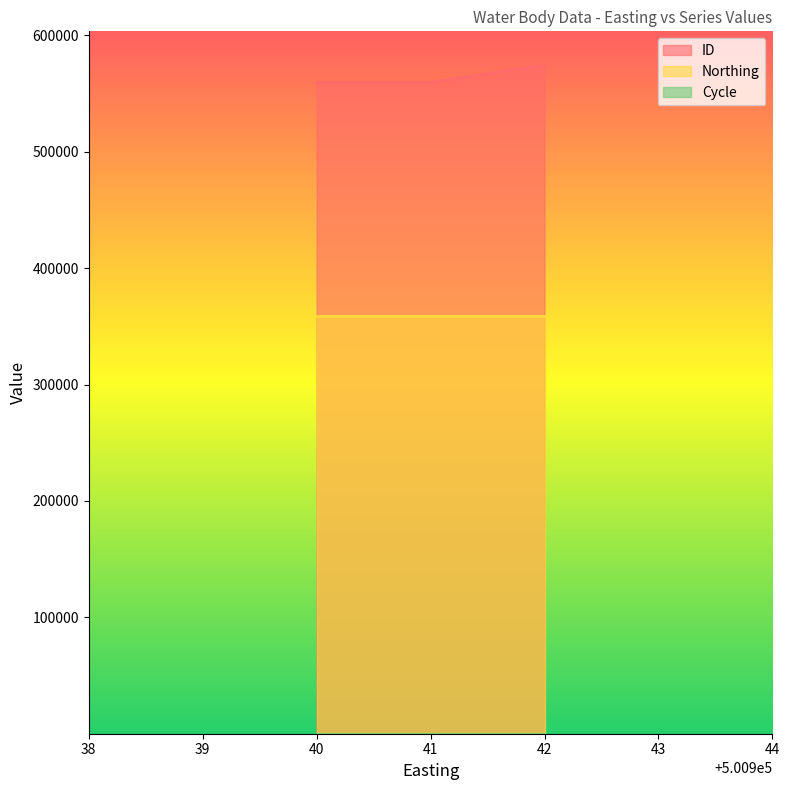

Which series changed the most between 500941 and 500941?

ID